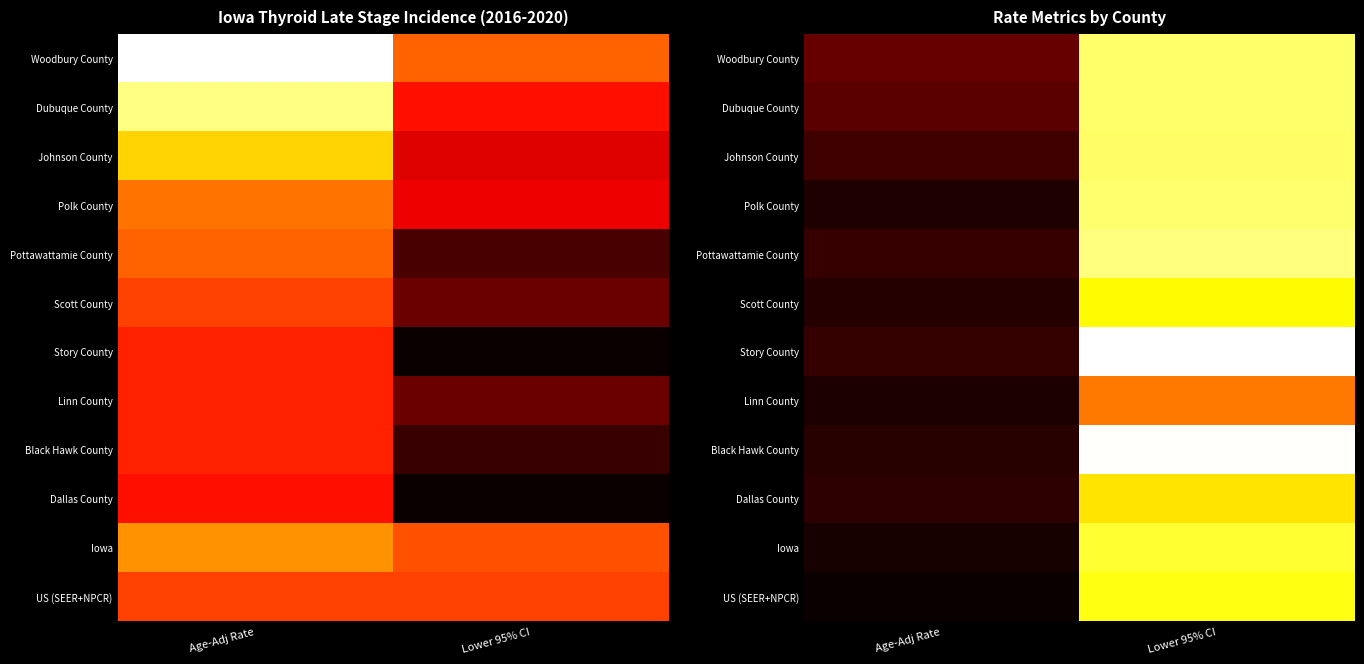

List the labels in order of Iowa value, largest first.

Lower 95% CI, Age-Adj Rate